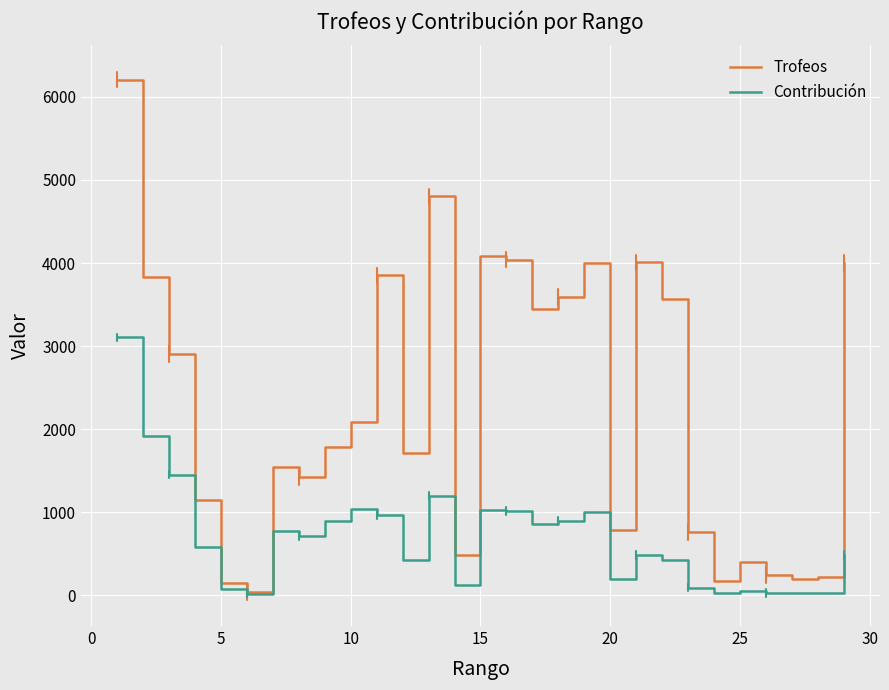

In Trofeos, how many points are higher than both neighbors (excluding endpoints)?

7